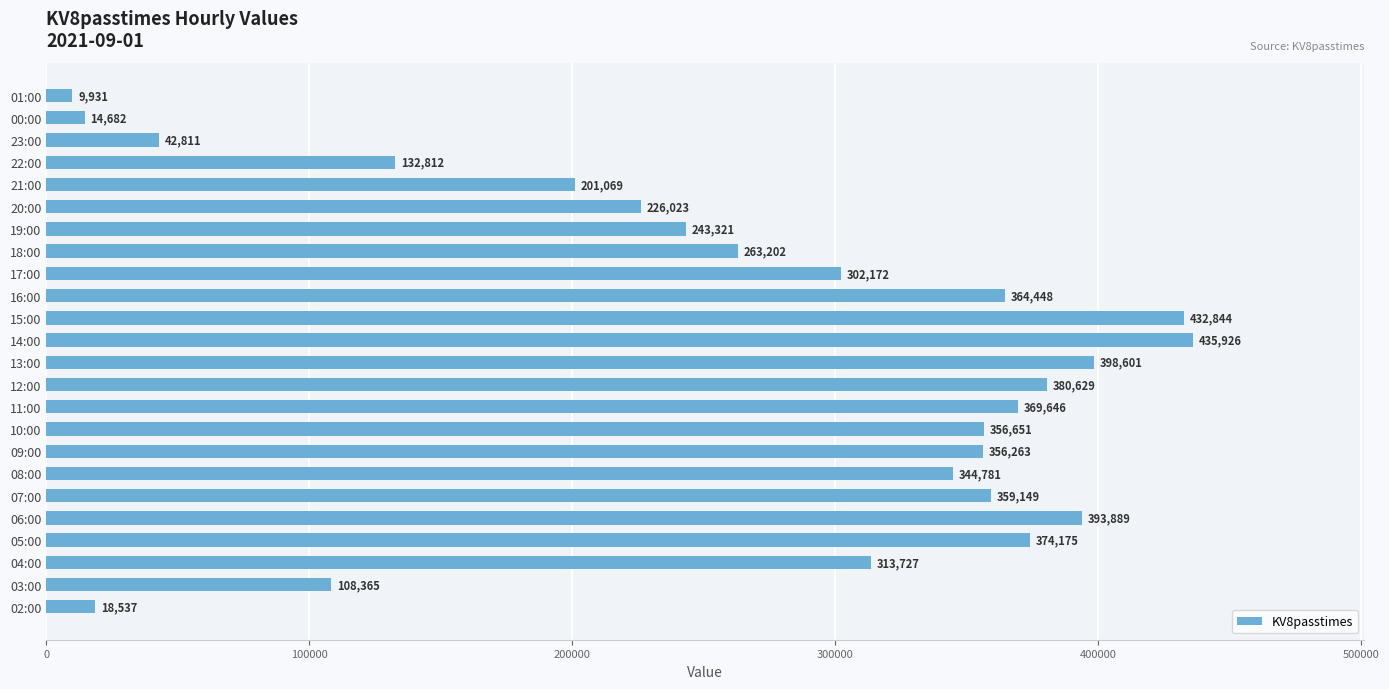

List the labels in order of value, smallest first.

01:00, 00:00, 02:00, 23:00, 03:00, 22:00, 21:00, 20:00, 19:00, 18:00, 17:00, 04:00, 08:00, 09:00, 10:00, 07:00, 16:00, 11:00, 05:00, 12:00, 06:00, 13:00, 15:00, 14:00